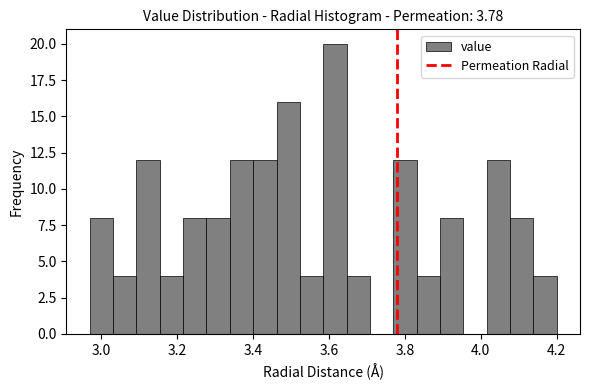

Read against the x-axis, roughly where is the centre of the tallest bar?

3.62